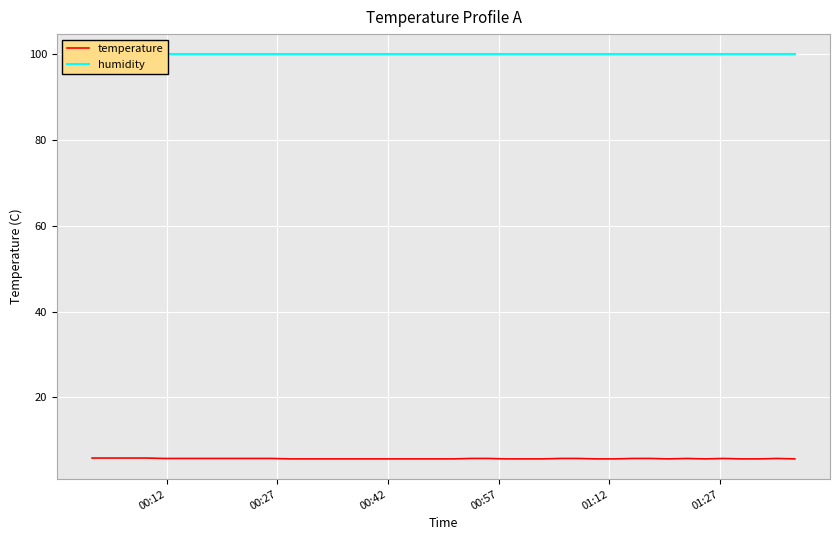

Is this an area chart (filled region under the line)?

No